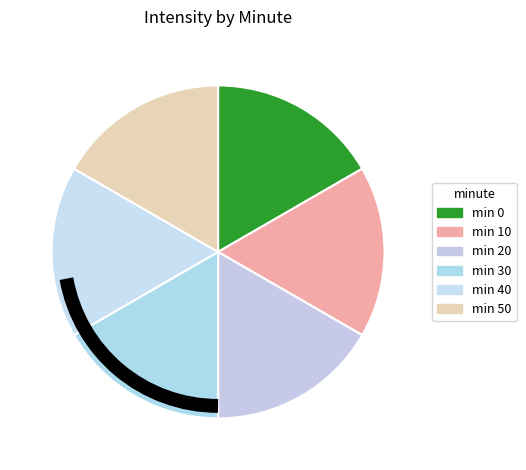

To the nearest percent, what is the average slice percentage?

17%